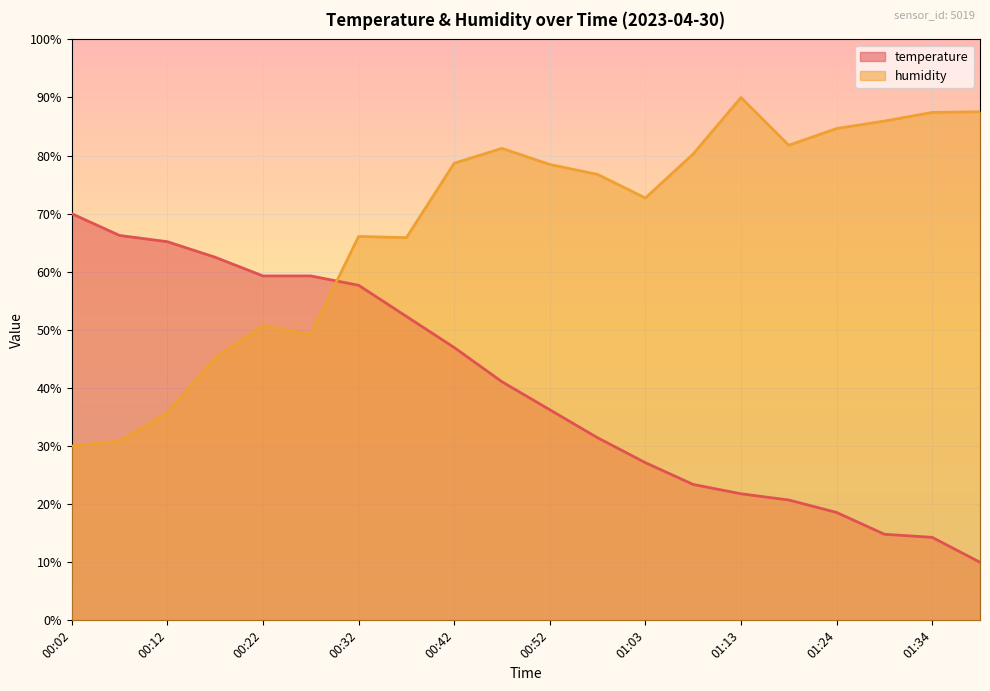

What is the value of the temperature point at the 6th from the left?

59.3